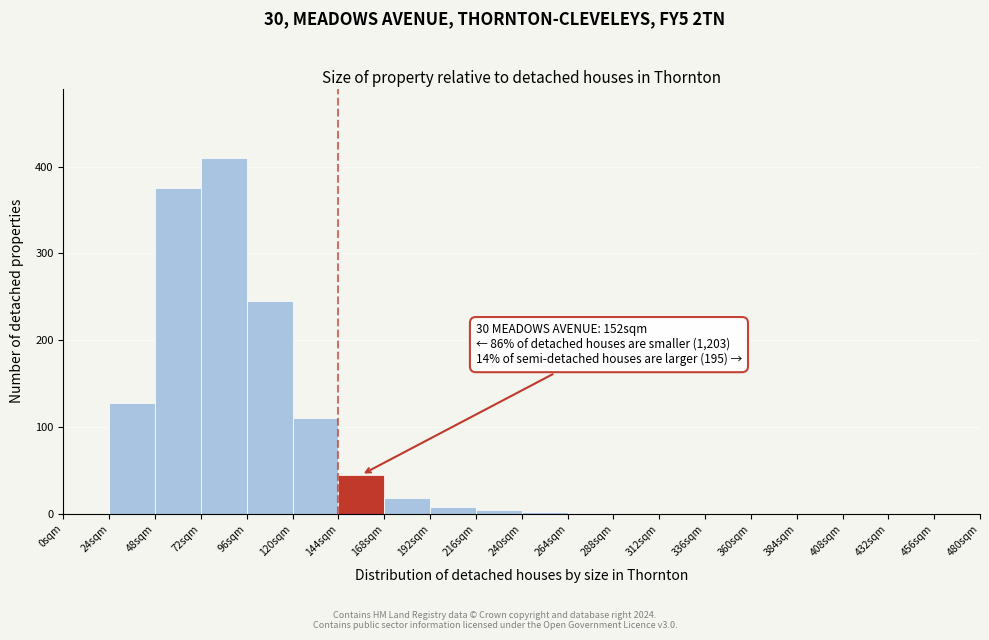

Which range on the x-axis has the tallest bar?

72 to 96